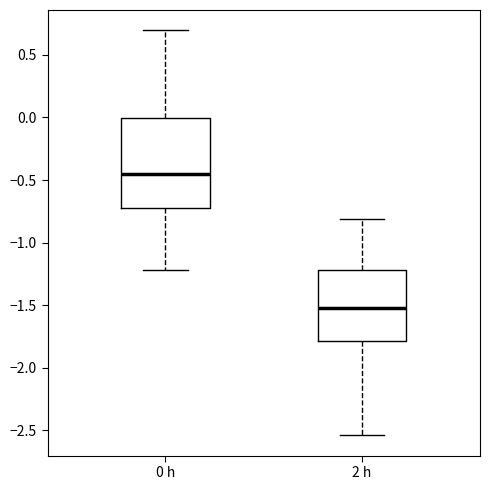

Which box's median line is the highest?

0 h